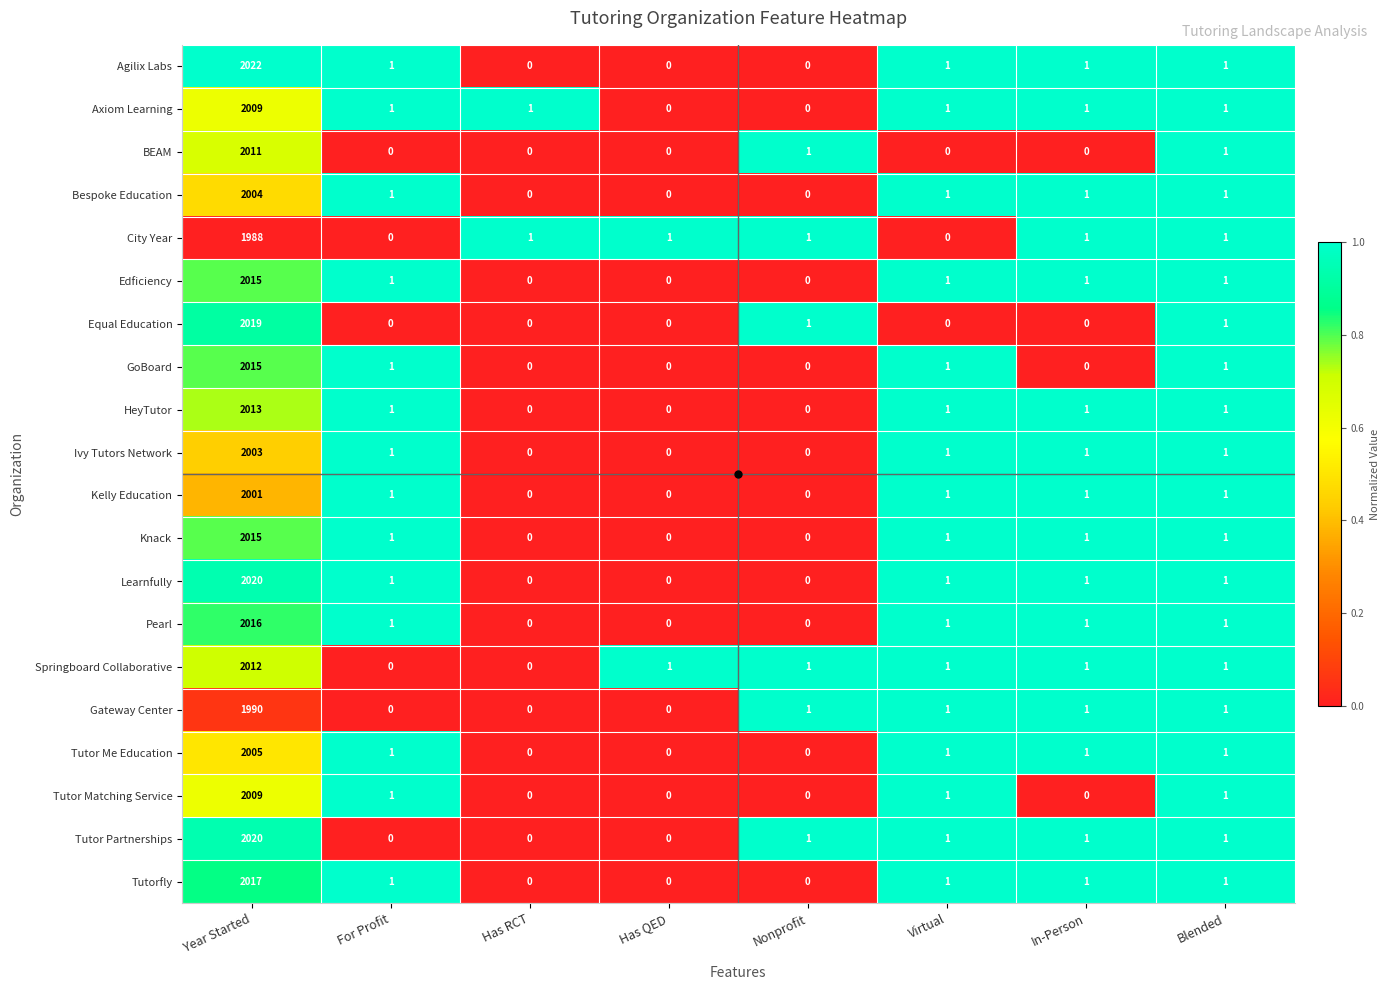

Which series has the widest spread of values?

Agilix Labs